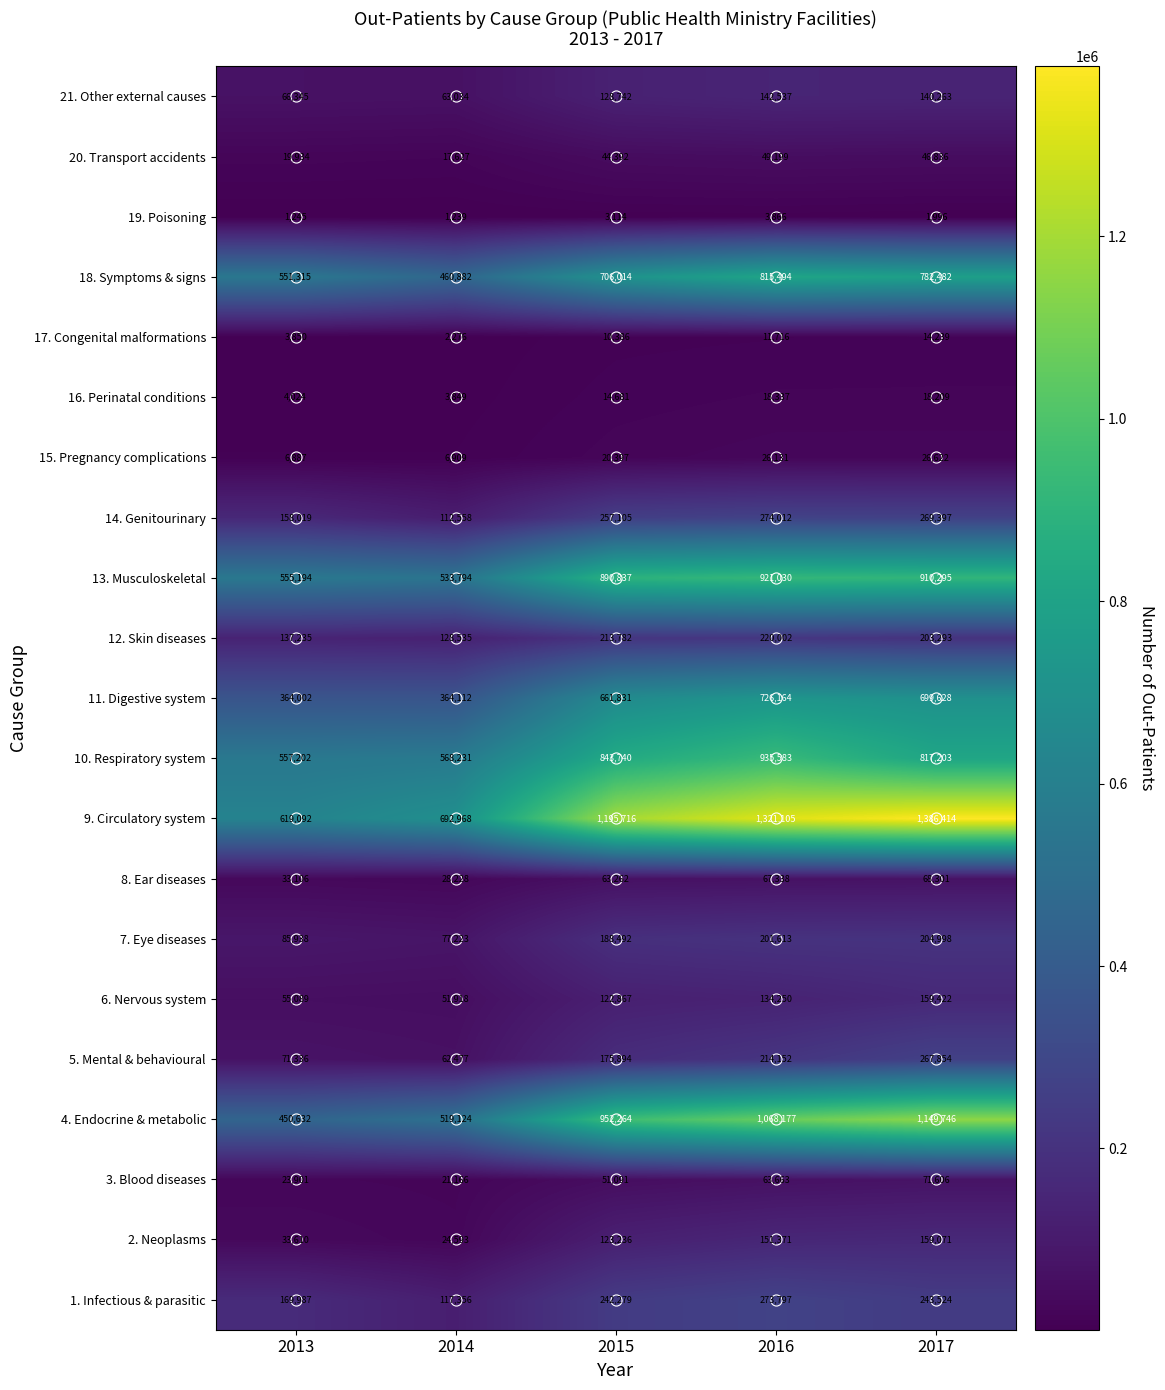

What is the difference between the highest and lowest values at 2017?

1384418